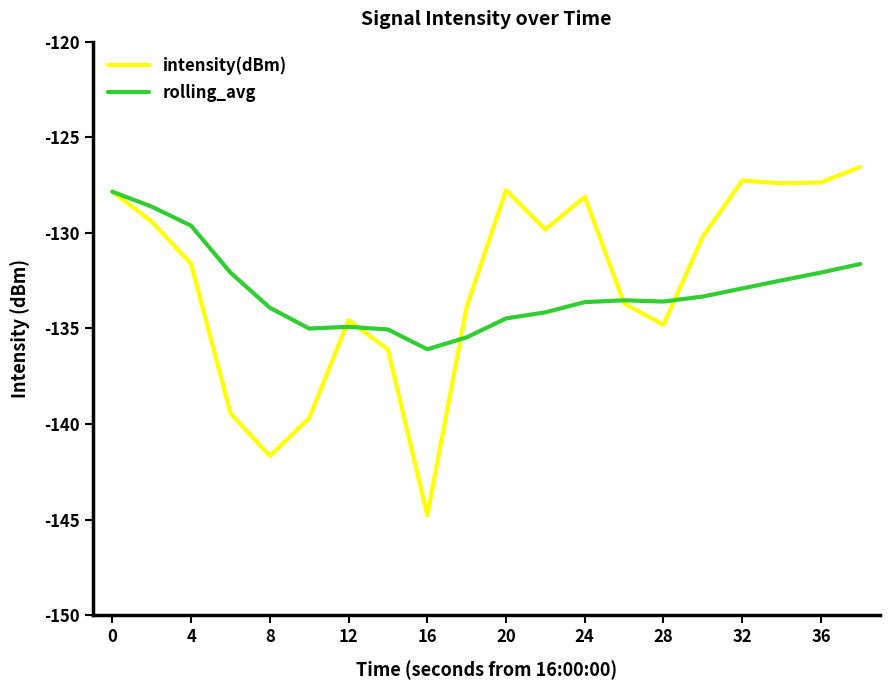

What is the smallest value displayed?

-144.8